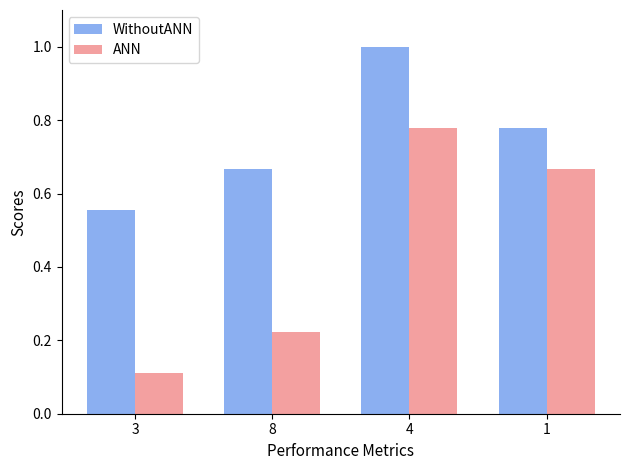

What is the difference between the highest and lowest values at 3?

0.4